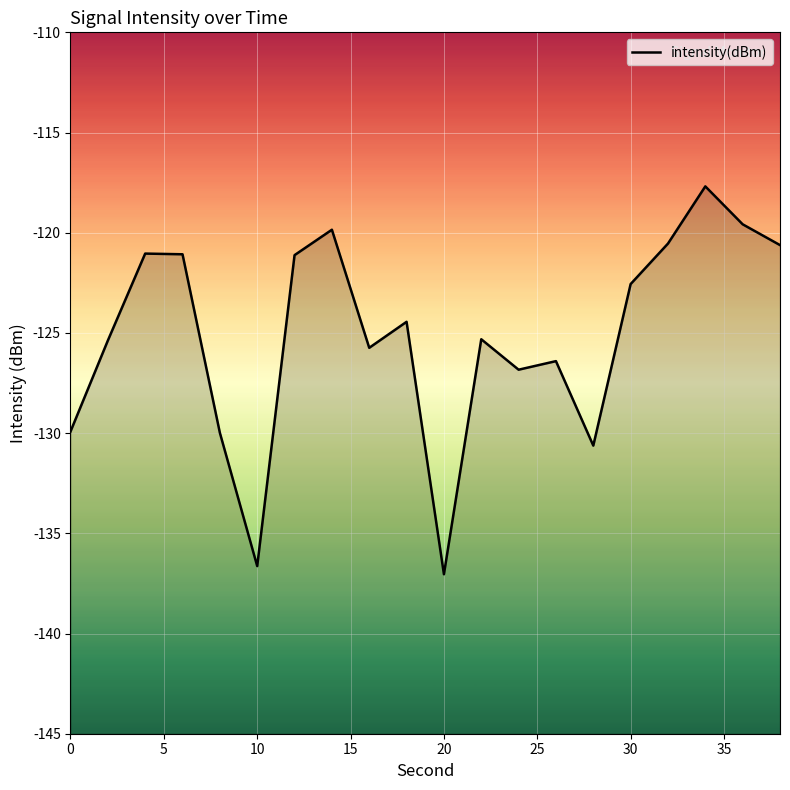

How many series are shown in this chart?

1